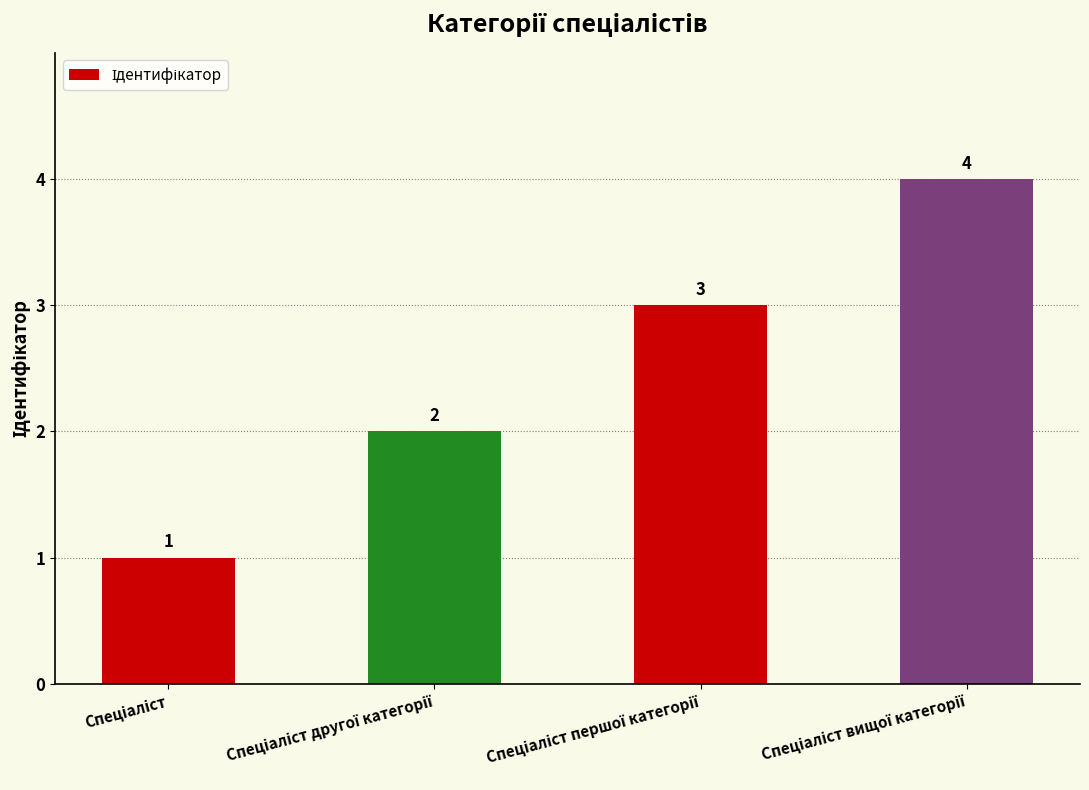

What is the maximum value shown in the chart?

4